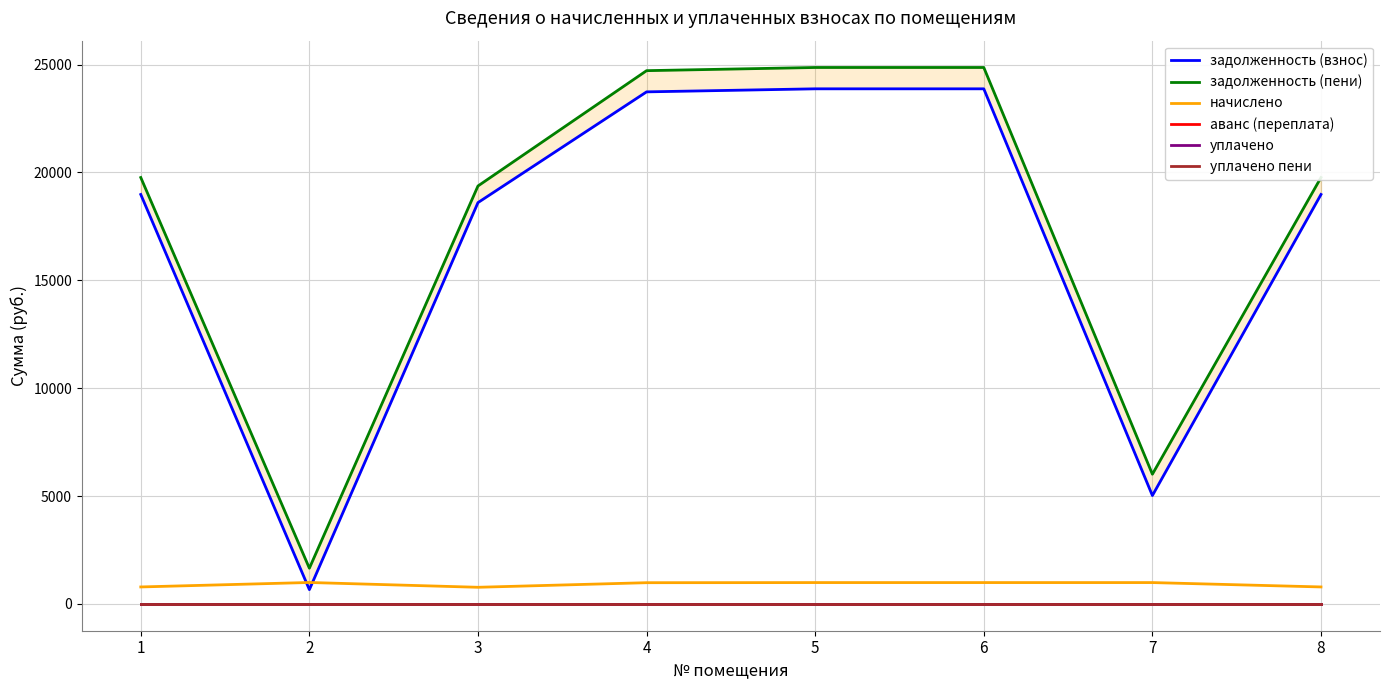

How many data points in начислено are above 988?

4